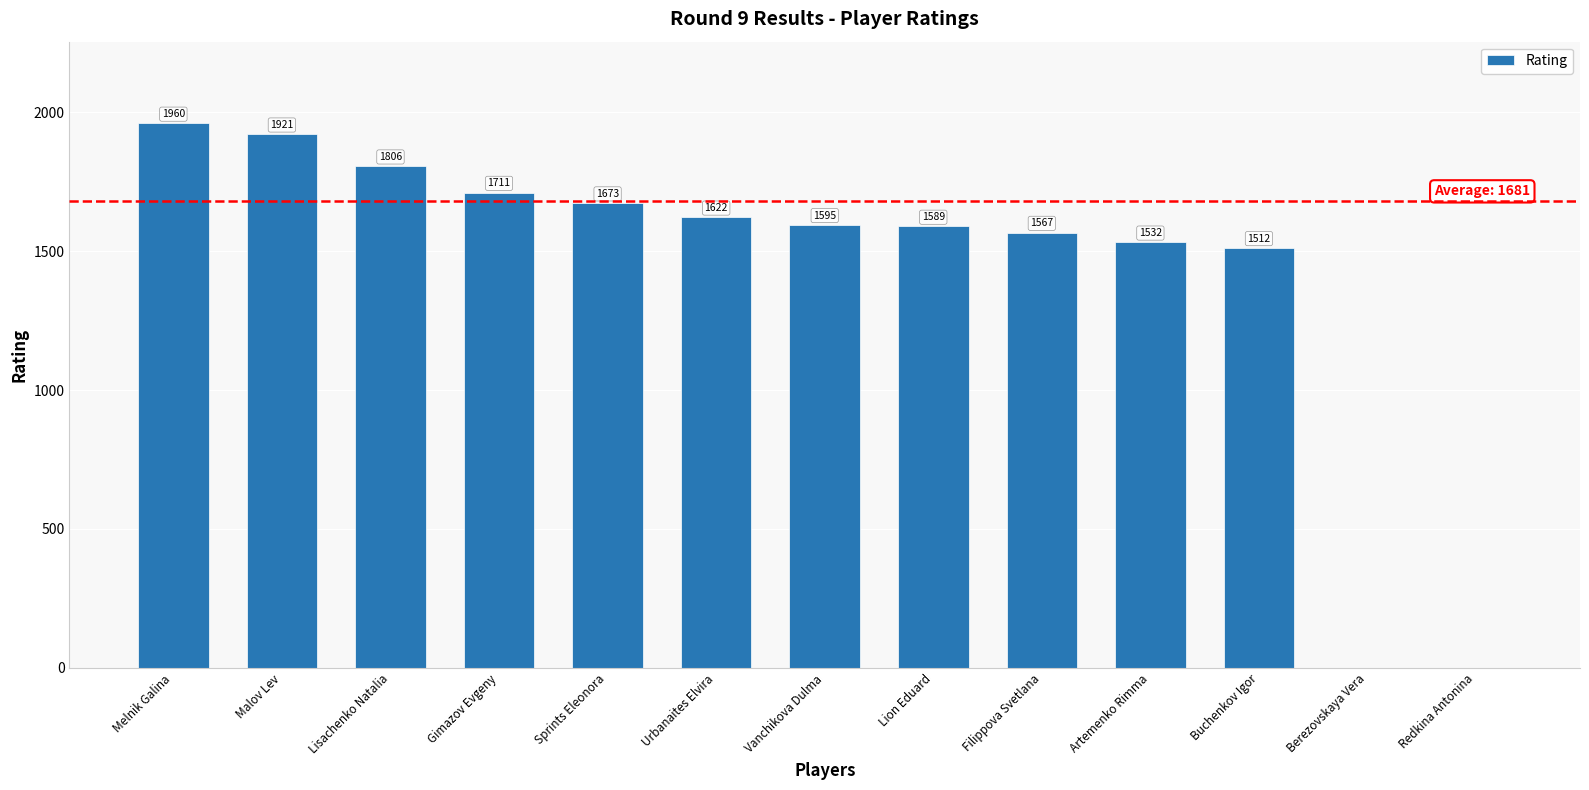

What is the average value?

1422